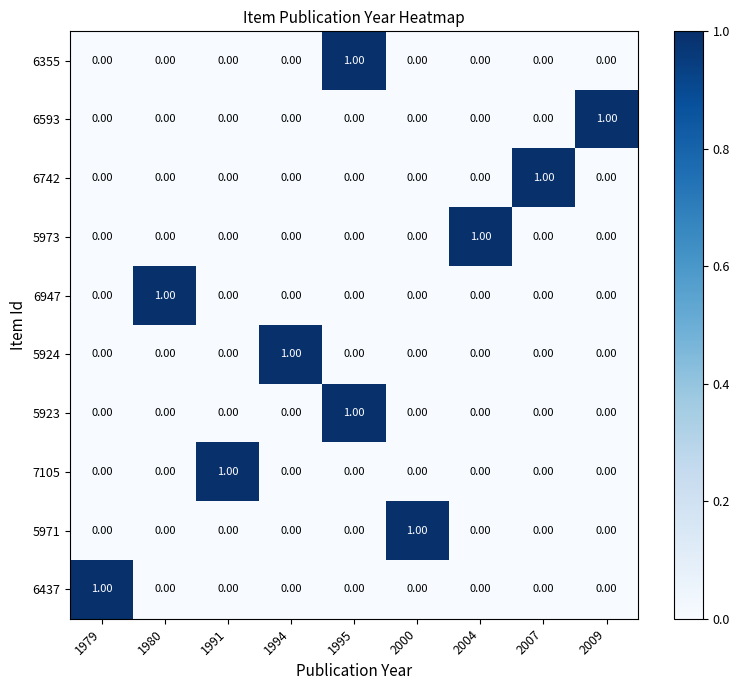

At how many categories does at least one series exceed 0?

9